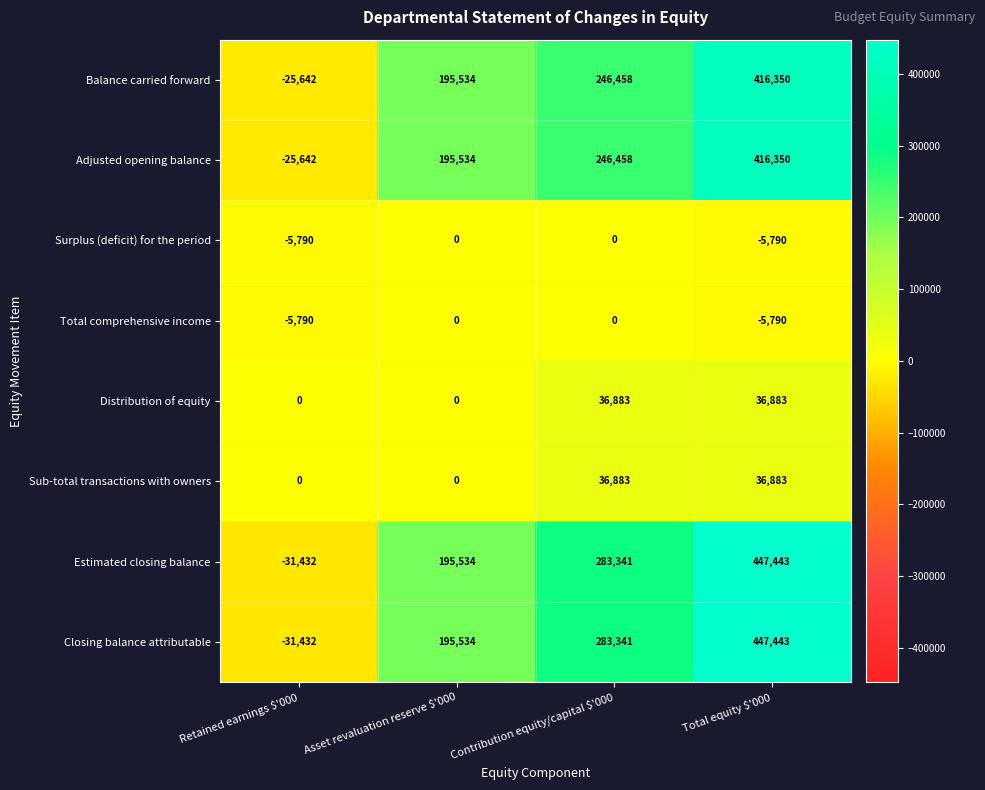

What is the spread (max minus min) of values at Contribution equity/capital $'000?

283341